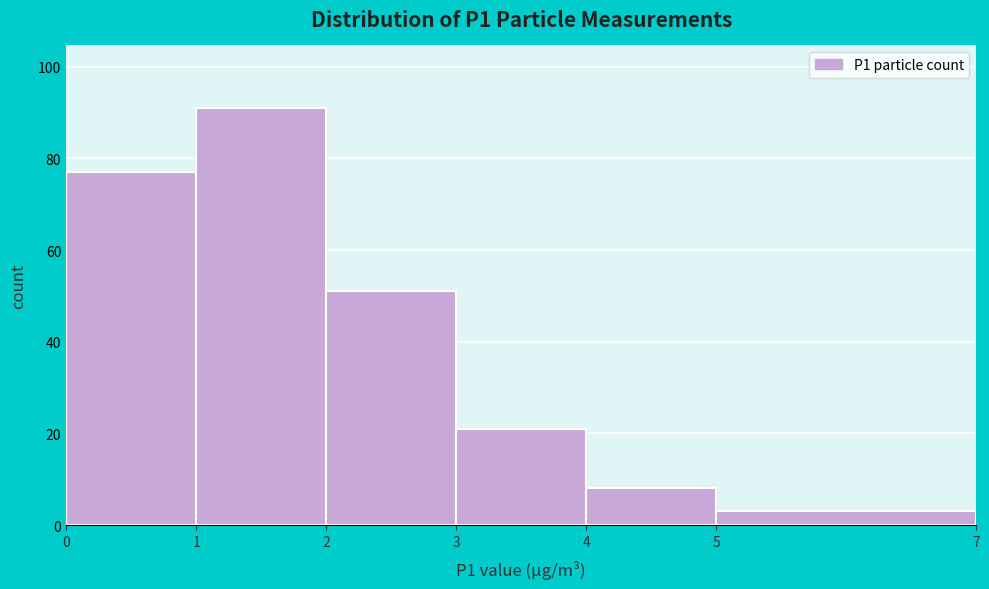

Over which range of the x-axis is the bar tallest?

1 to 2